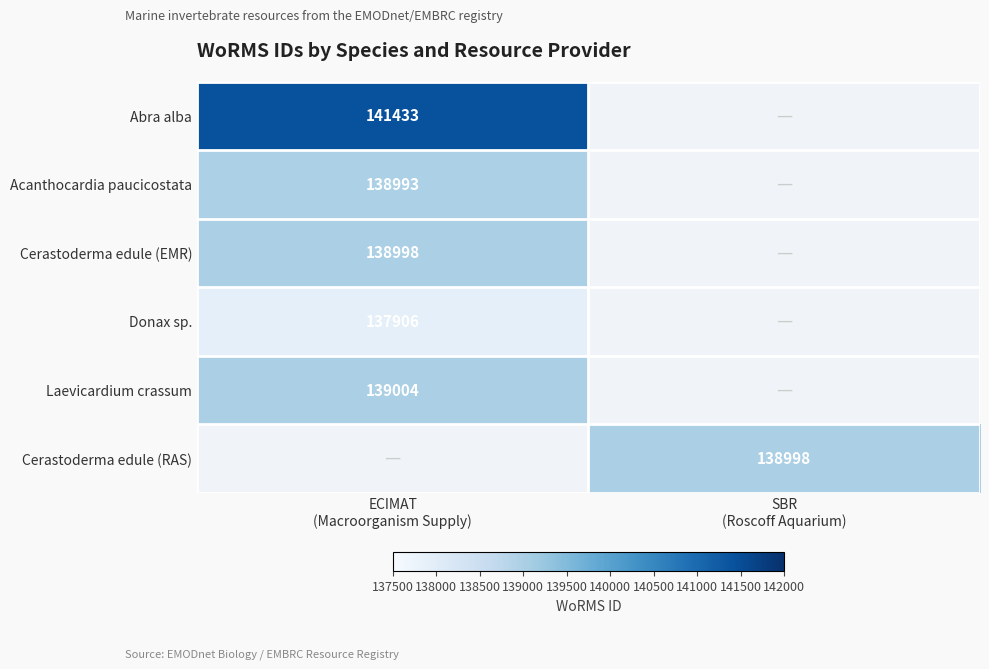

The Abra alba series shows 141433.0 at ECIMAT (Macroorganism Supply). True or false?

True